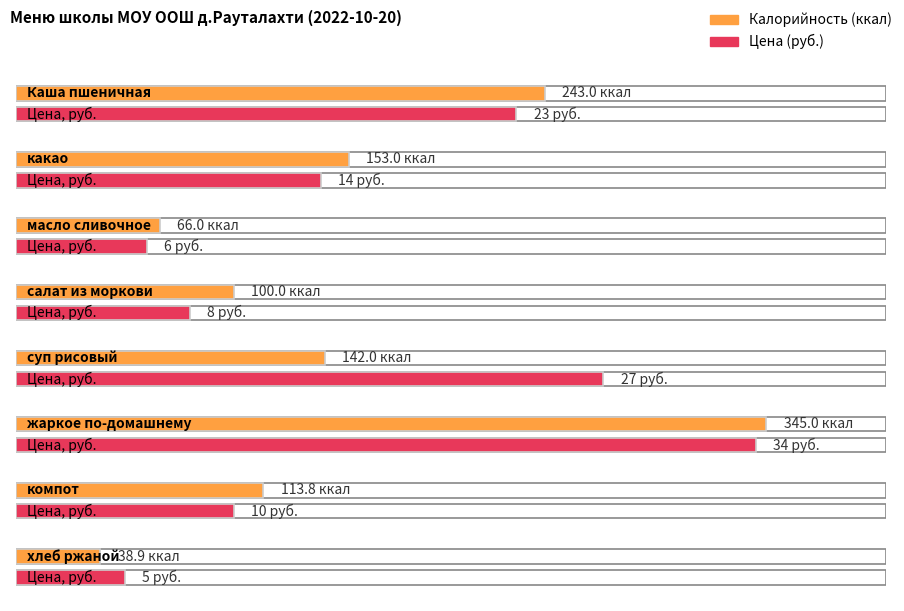

Which series has the widest spread of values?

Калорийность